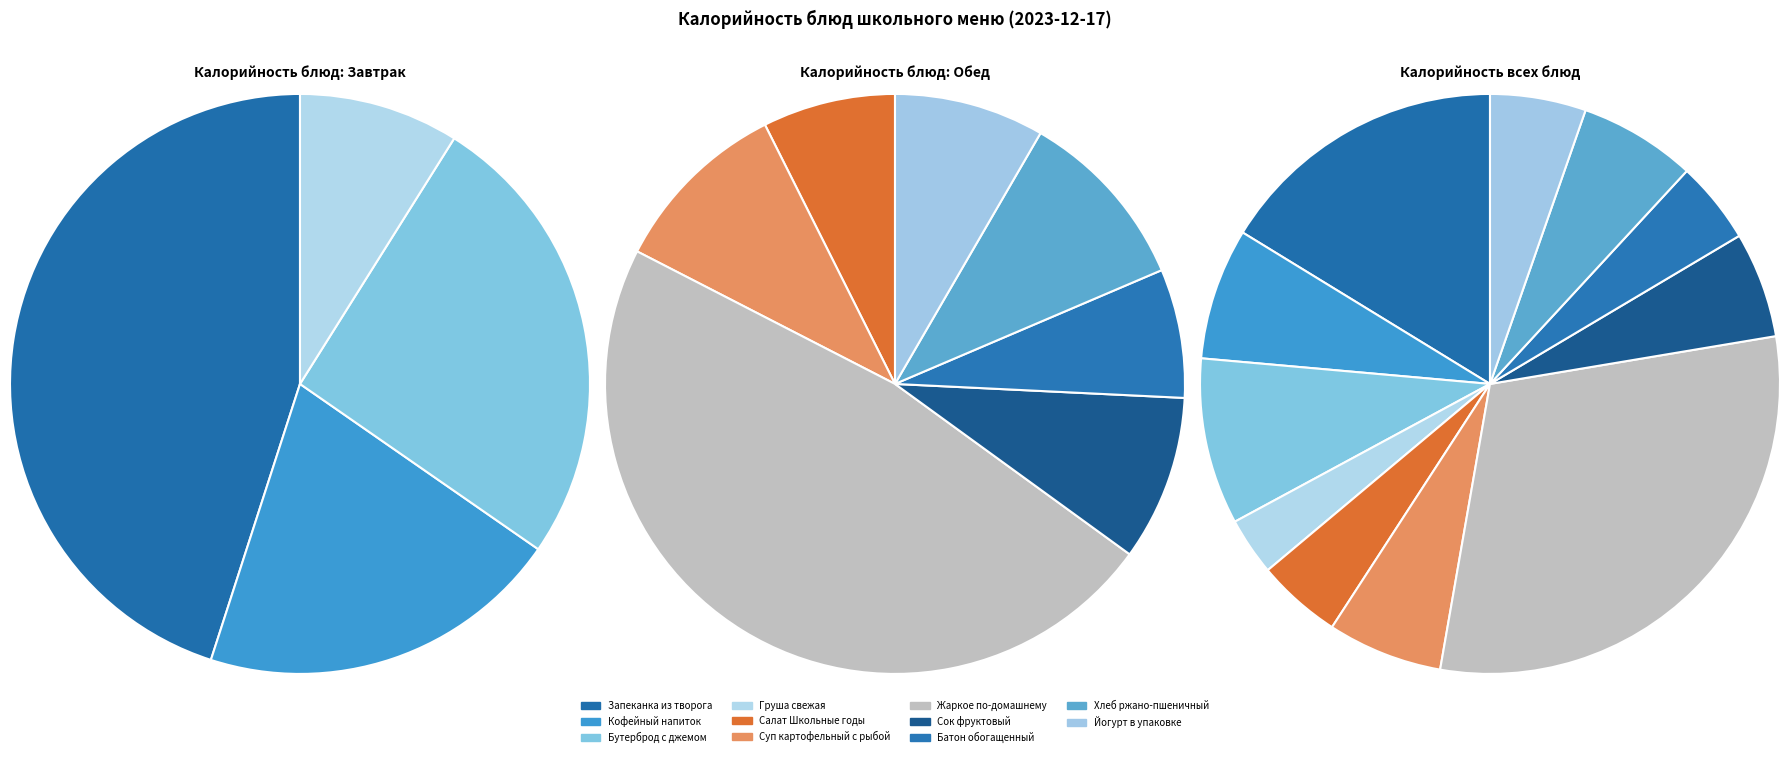

Which category has the biggest portion of the pie?

Жаркое по-домашнему